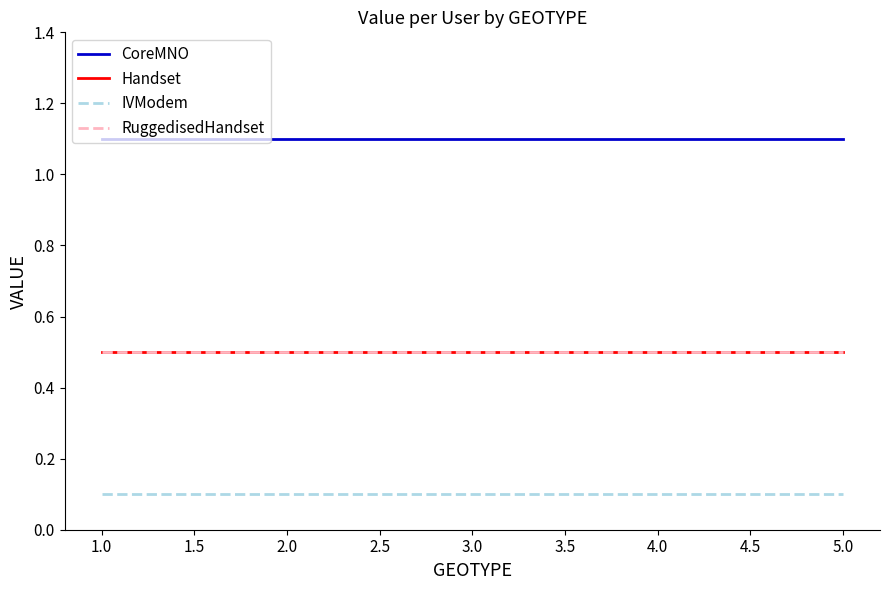

Does the chart display data point markers on the line(s)?

No